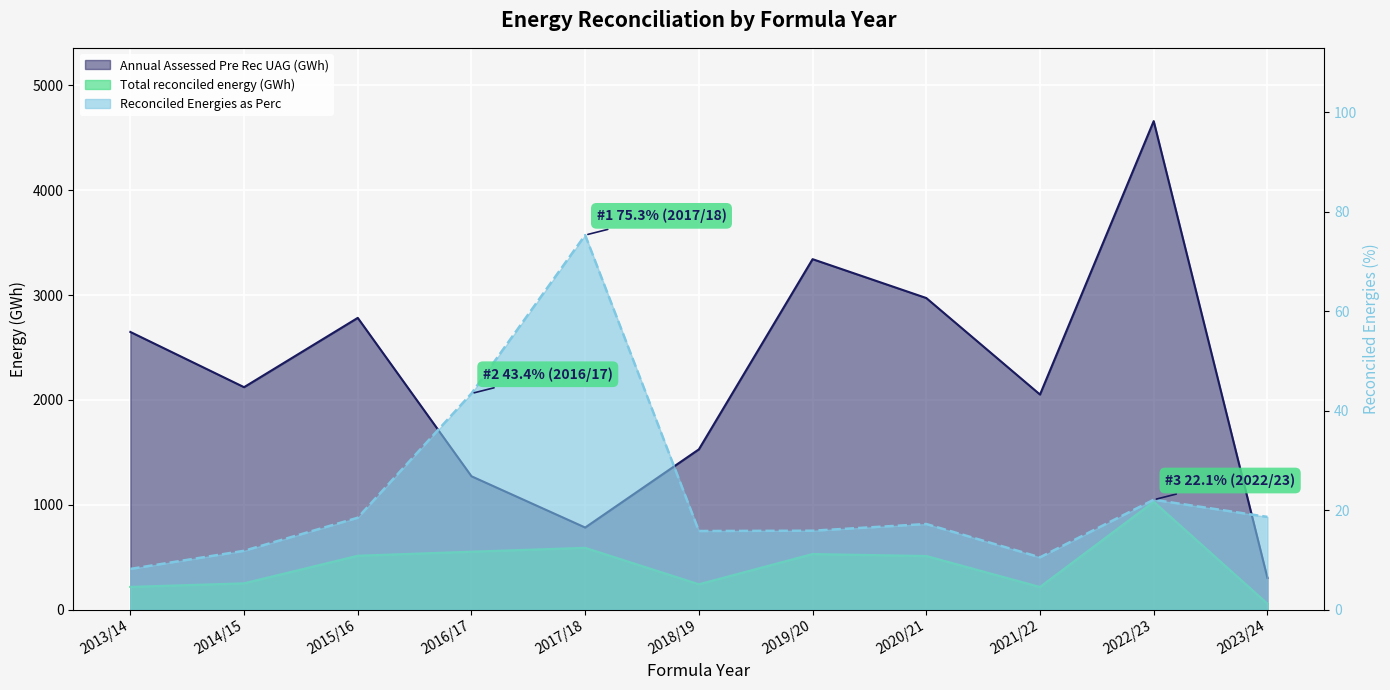

Which series has the largest total across all categories?

Annual Assessed Pre Rec UAG (GWh)